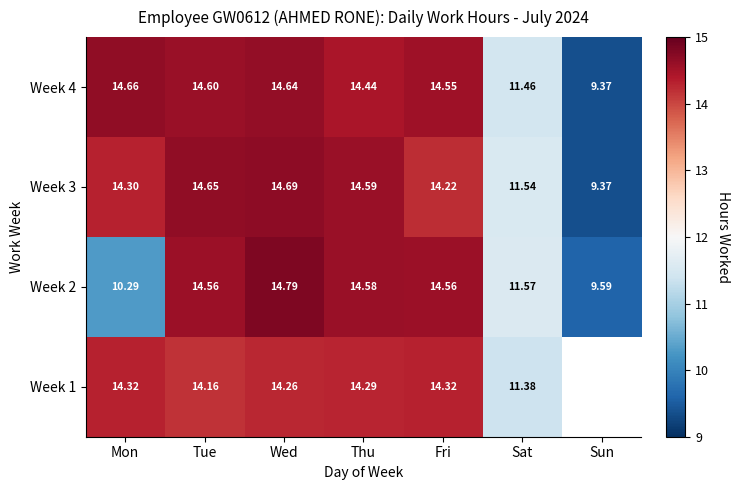

The Week 2 series shows 21.3 at Fri. True or false?

False